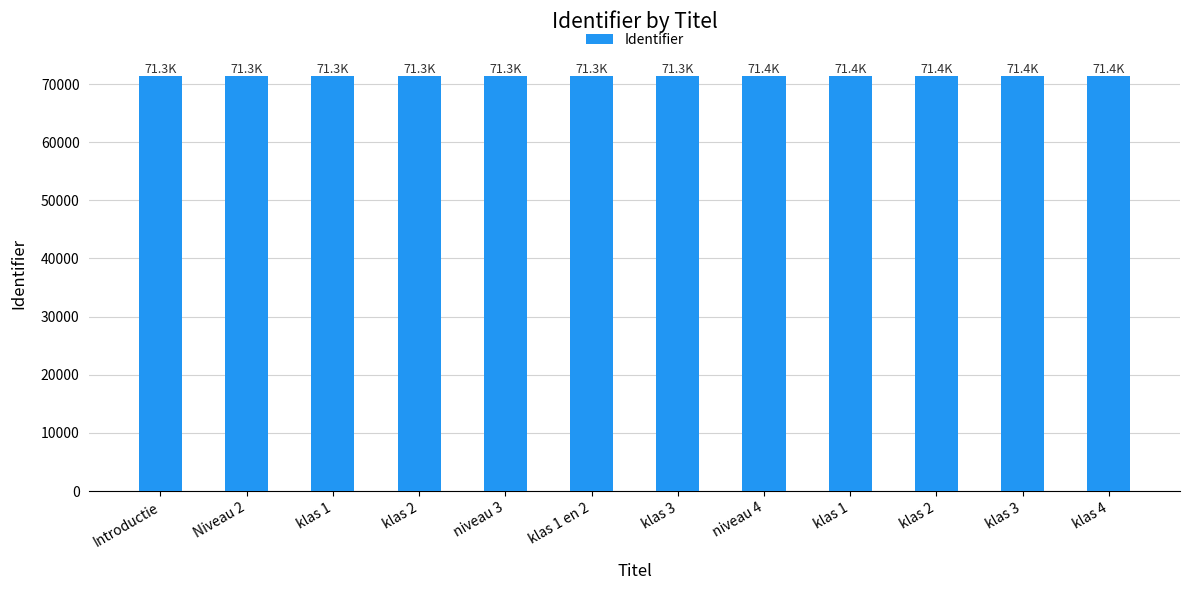

True or false: the data shows 108072 at klas 1 en 2.

False